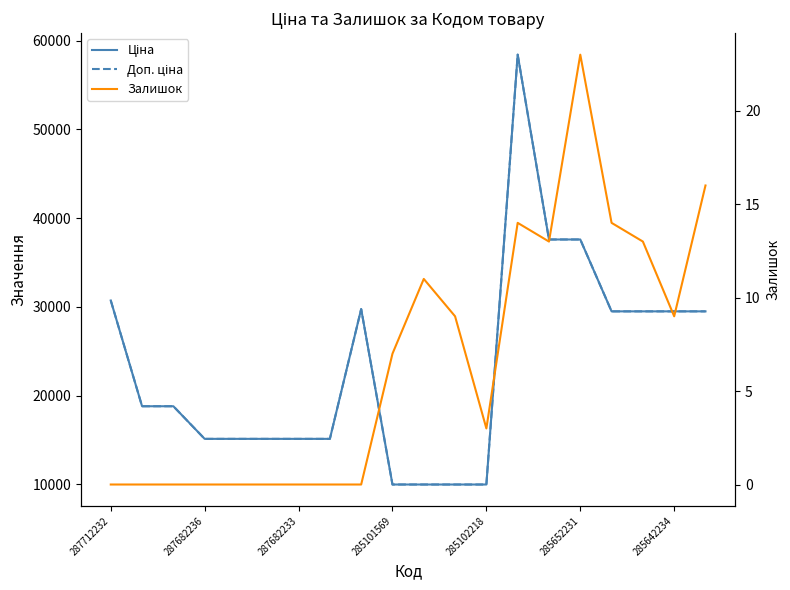

At which category is the sum across all series the highest?

13